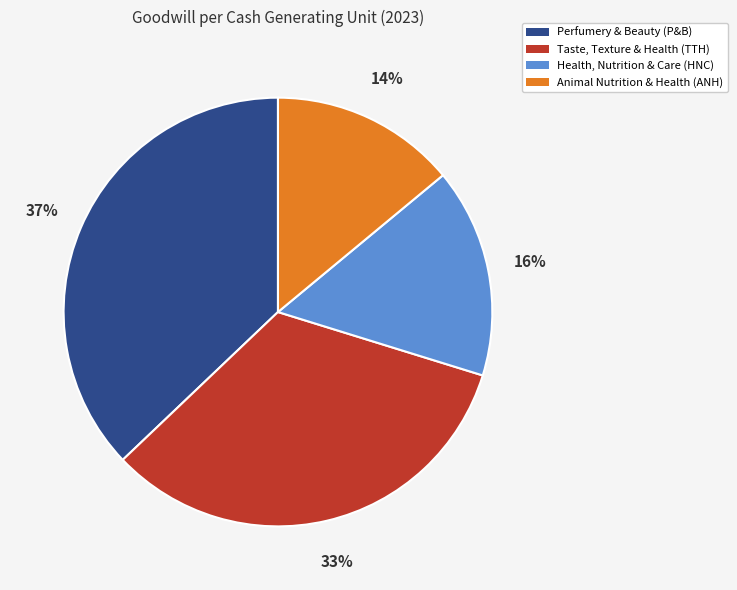

Which category has the biggest portion of the pie?

Perfumery & Beauty (P&B)